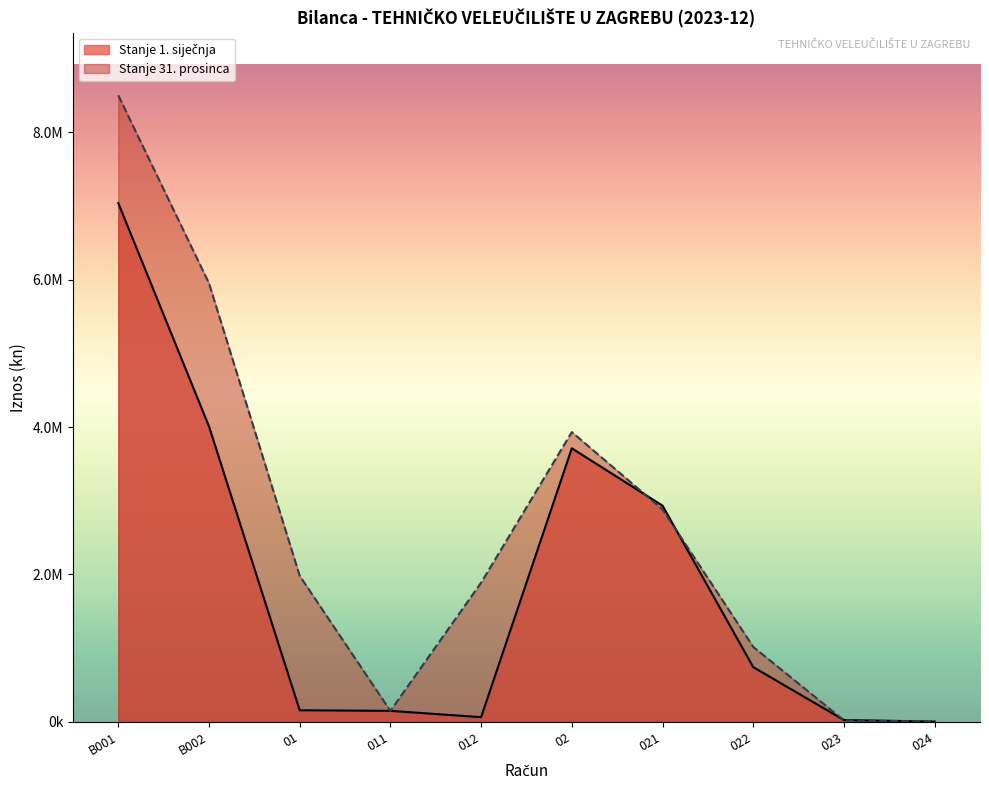

At which category is the sum across all series the highest?

B001